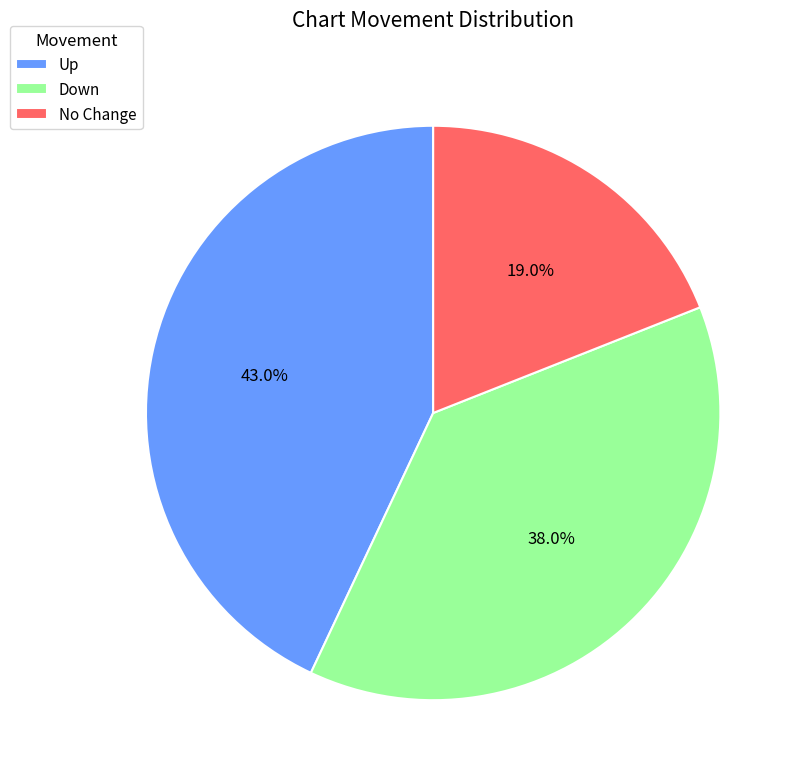

What is the largest slice in the pie chart?

Up